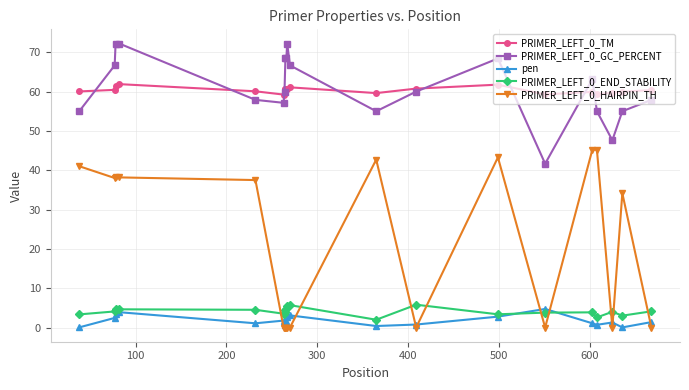

What is the highest value of the PRIMER_LEFT_0_END_STABILITY series?

5.8